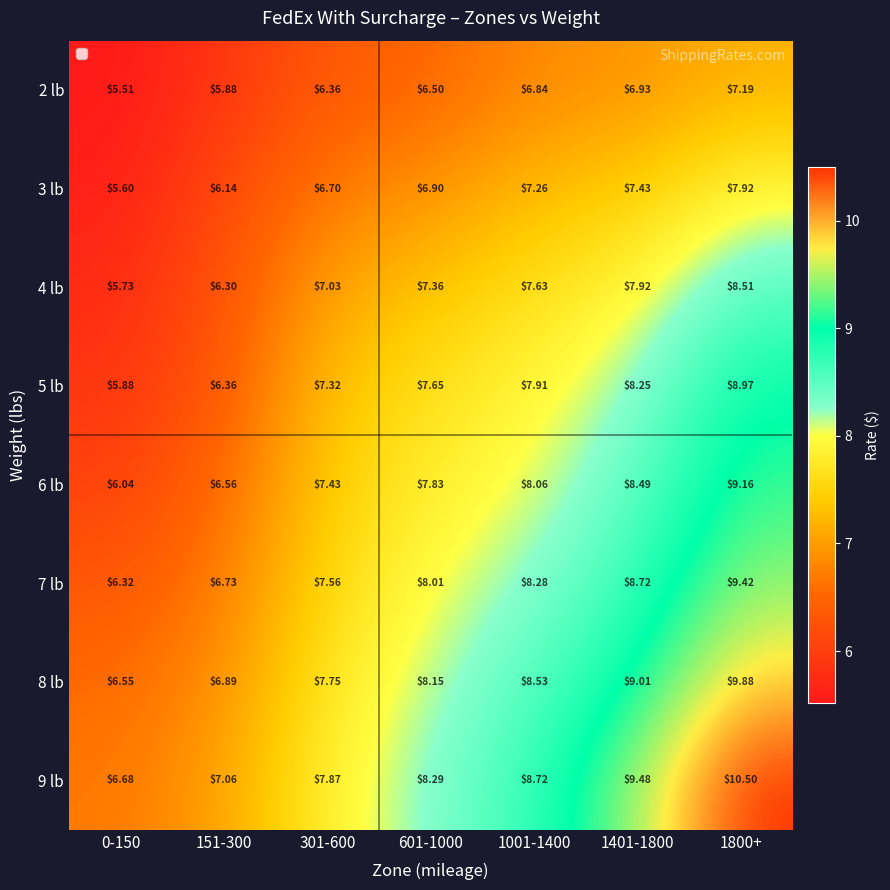

Is the value of 8 lb at 1401-1800 greater than the value of 2 lb at 1800+?

Yes